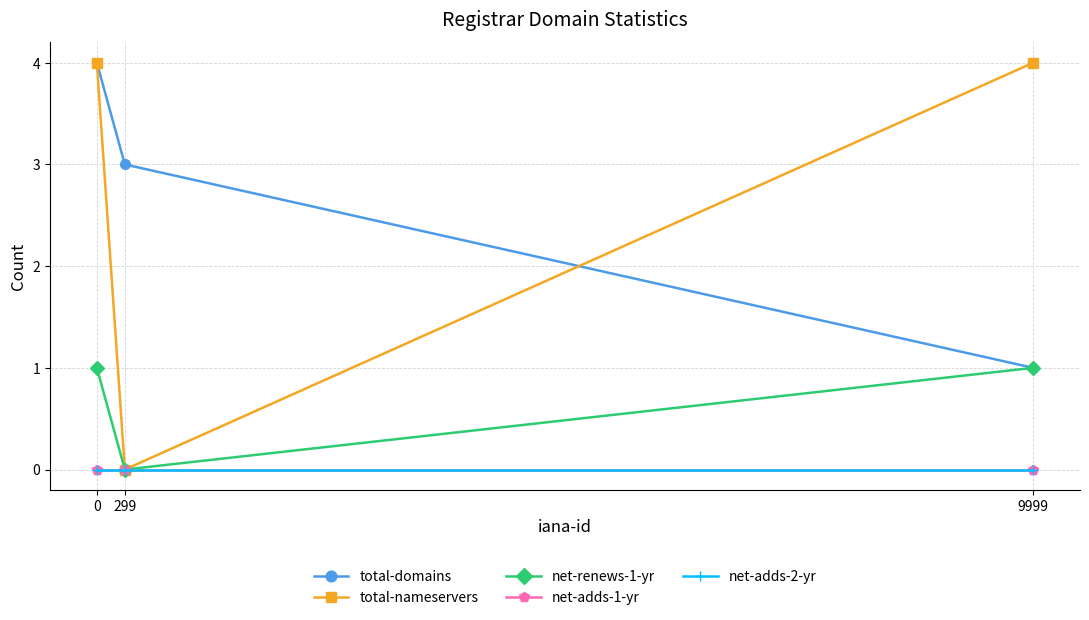

What is the difference between the highest and lowest values at 299?

3